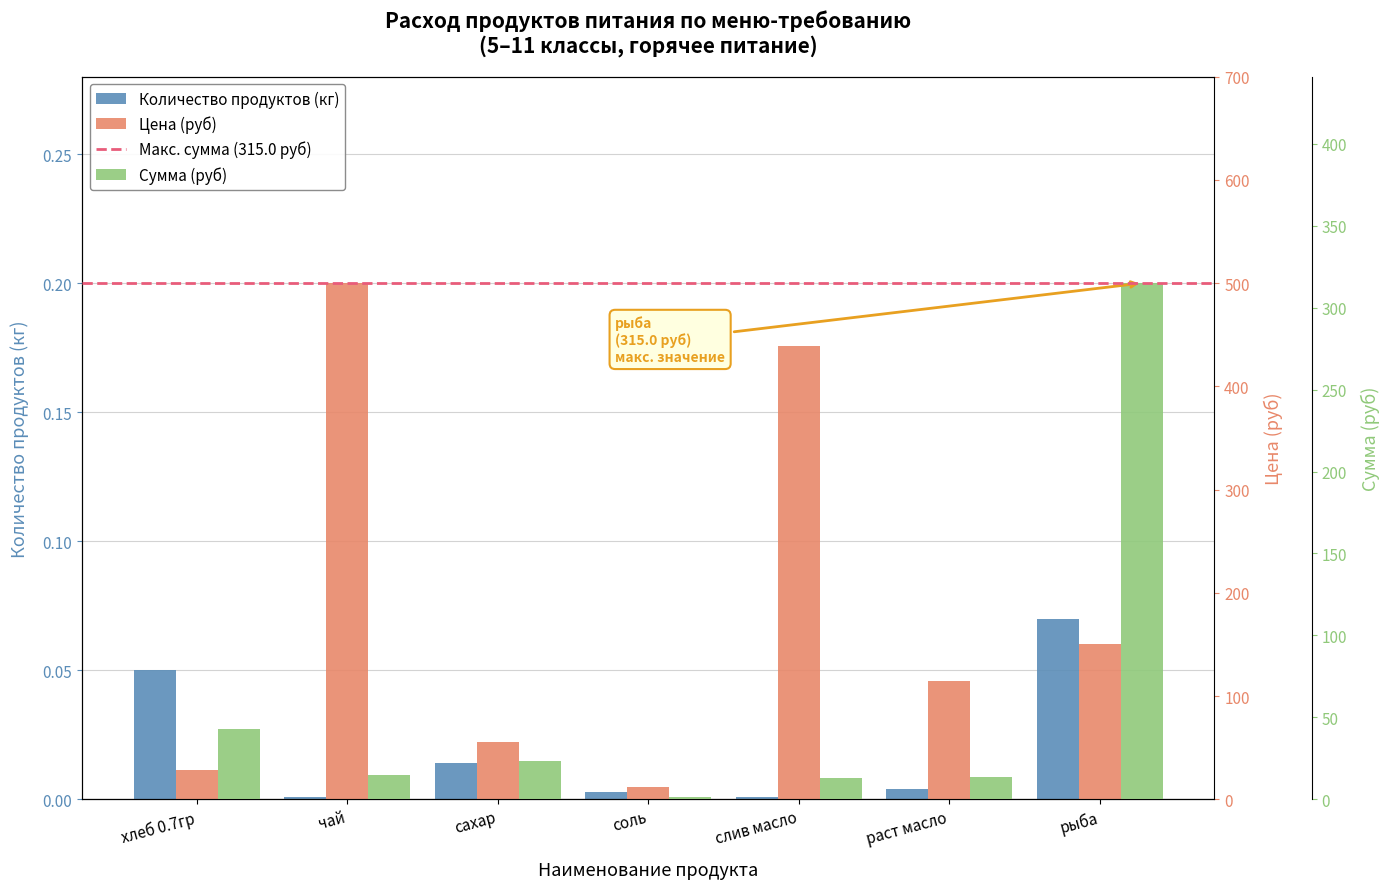

What are all the series names shown in the legend?

Количество продуктов (кг), Цена (руб), Сумма (руб)